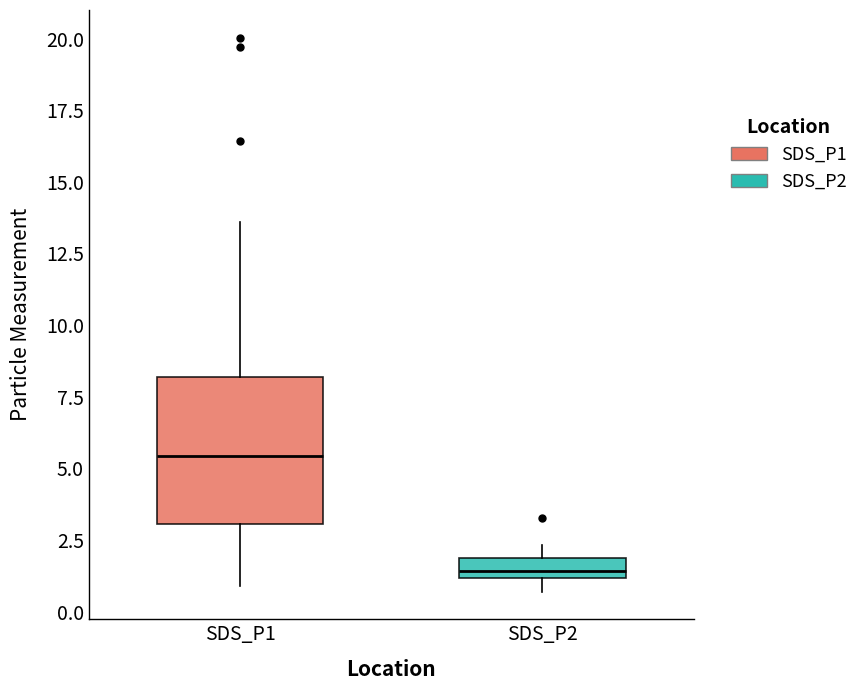

Which box is the tallest, from its lower edge to its upper edge?

SDS_P1